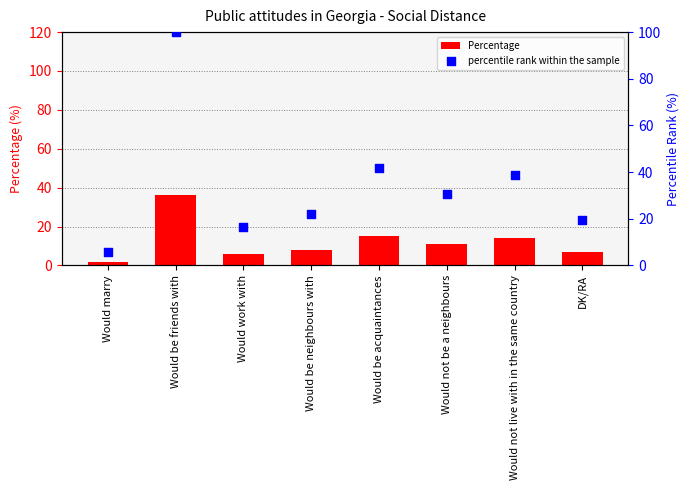

Which series reaches the maximum Y coordinate?

percentile rank within the sample